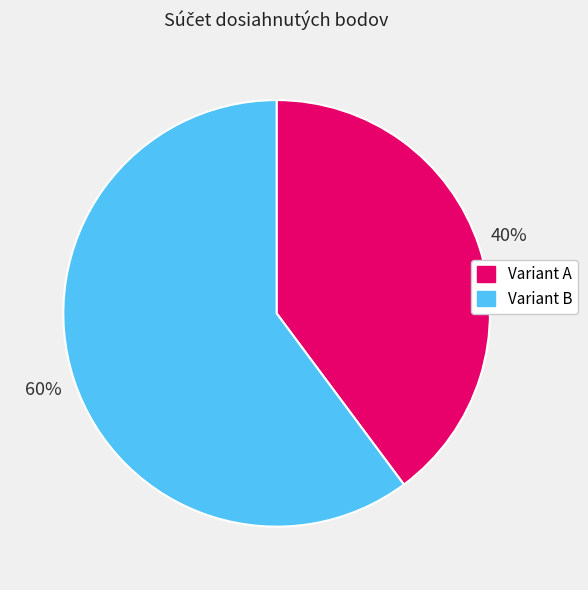

To the nearest percent, what is the difference between the largest and smallest slice percentages?

20%